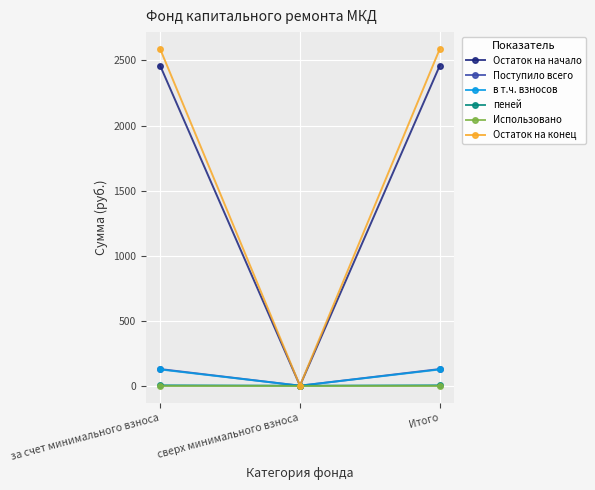

Which category has the lowest value in the Остаток на начало series?

сверх минимального взноса